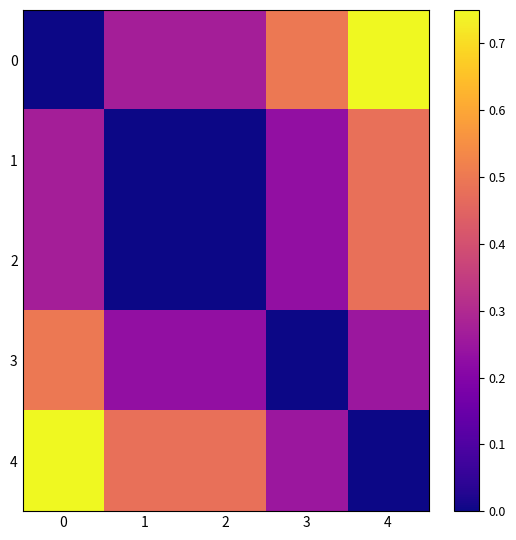

How many distinct data groups are displayed?

5